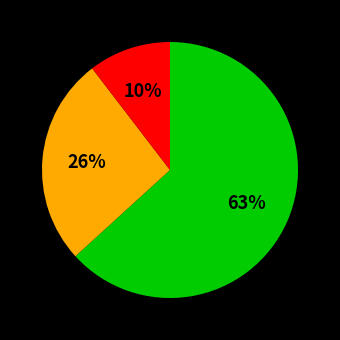

Is there any slice that represents more than half of the pie?

Yes